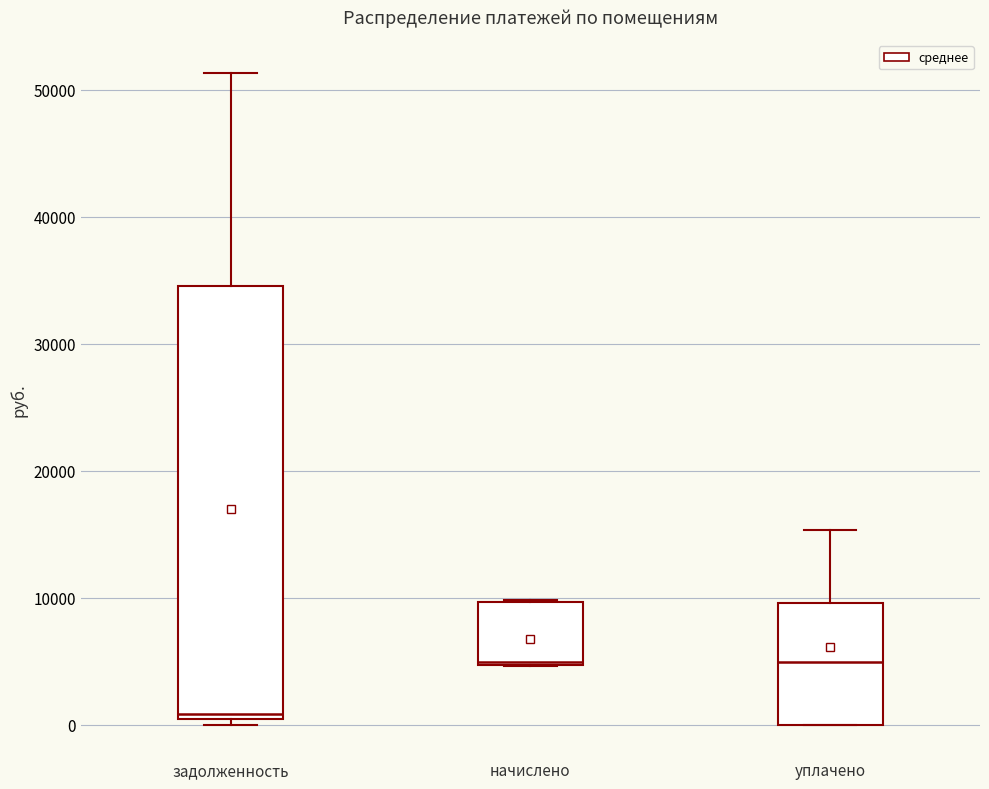

Where is the upper edge of the box for начислено on the y-axis? The values are not printed on the chart, so give them approximately, as read against the axis.

10000